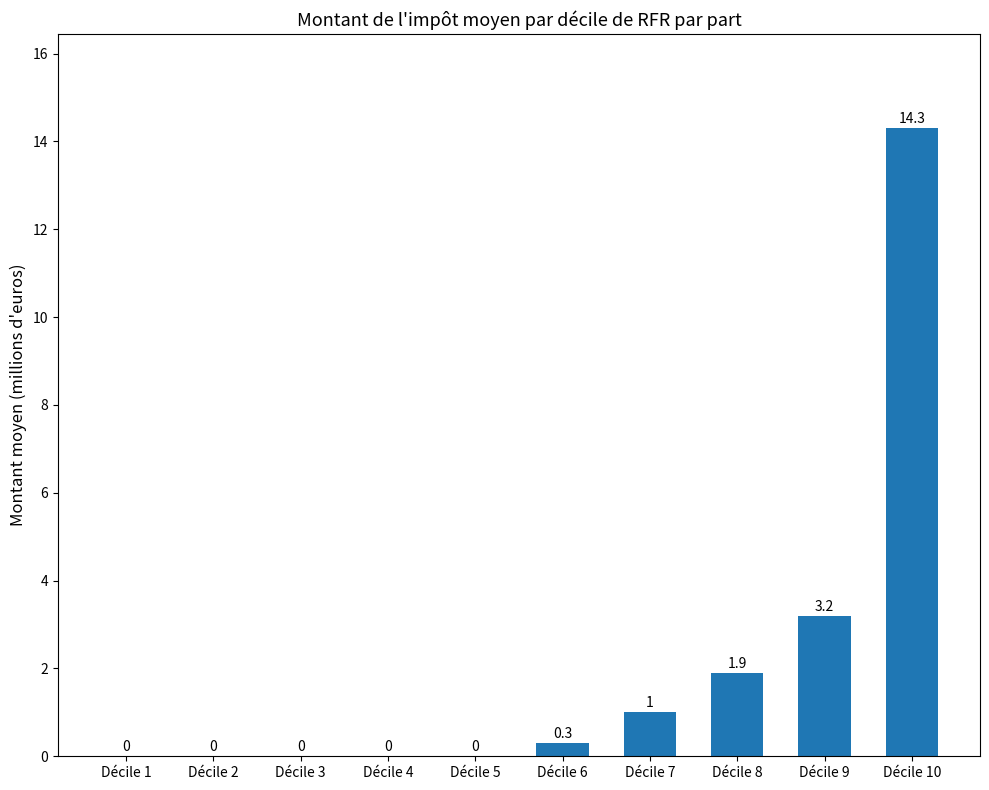

What is the greatest value displayed?

14.3